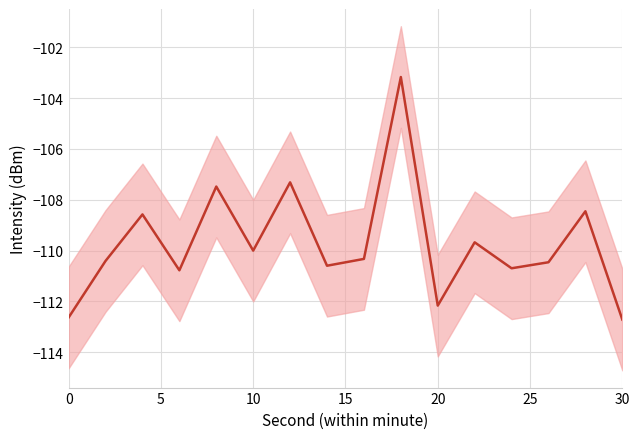

What is the maximum value shown in the chart?

-103.2